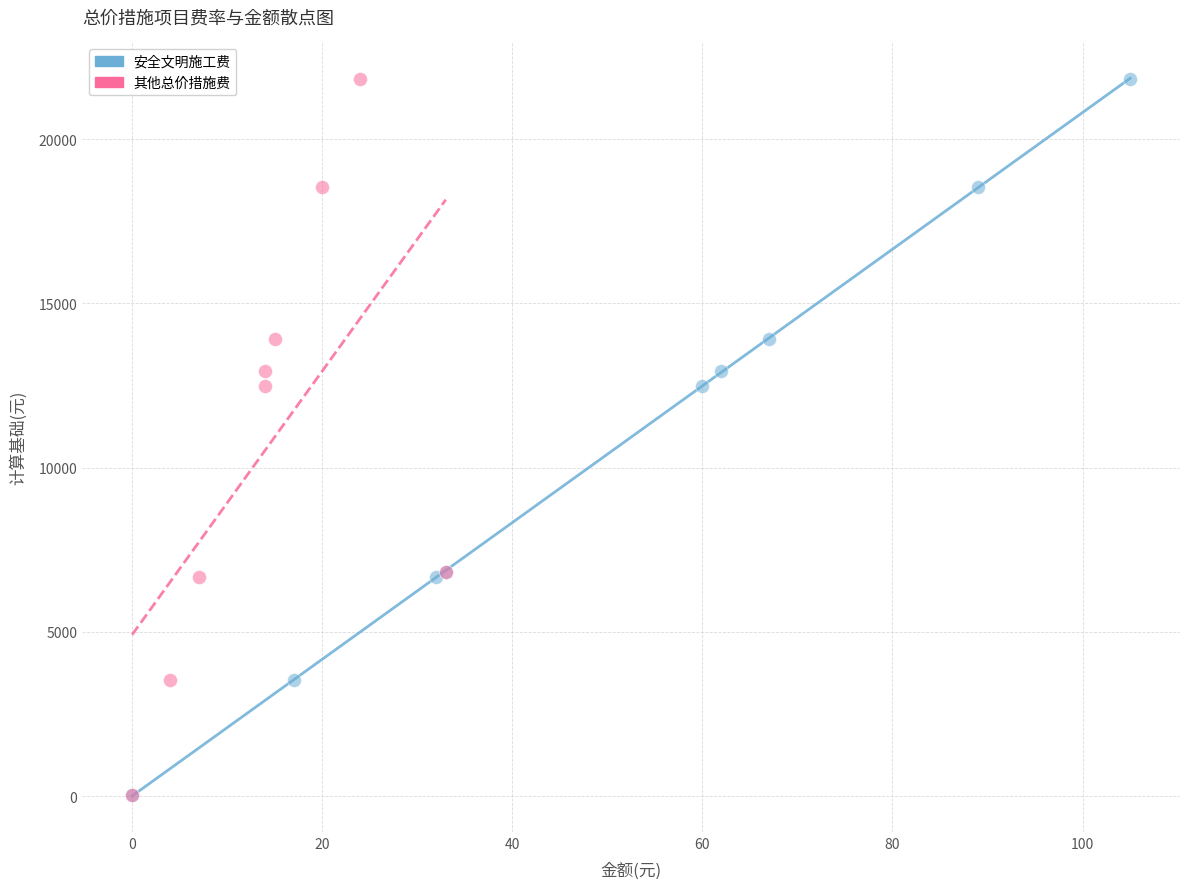

What are all the series names shown in the legend?

安全文明施工费, 其他总价措施费